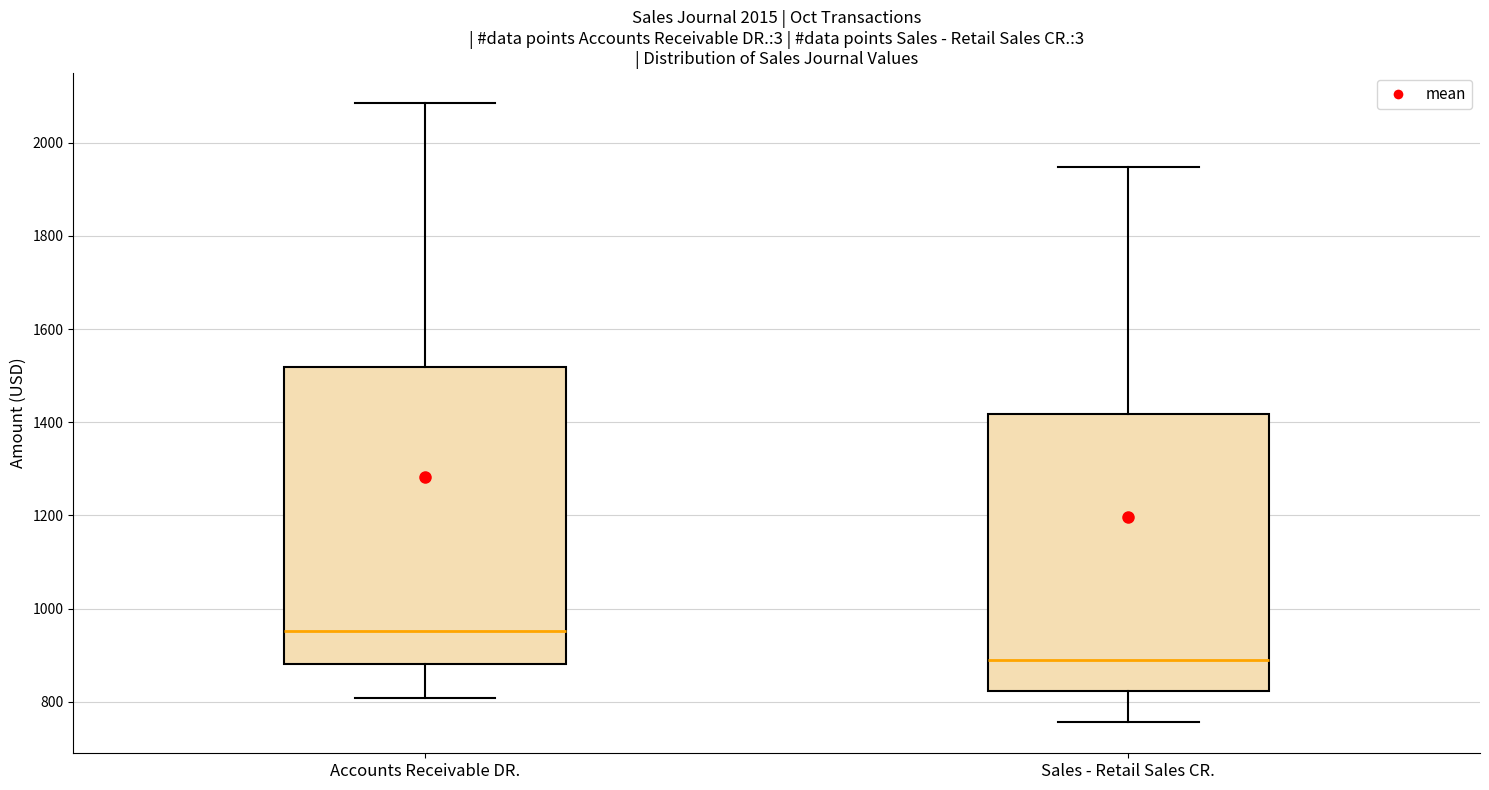

Which box has the highest median line?

Accounts Receivable DR.